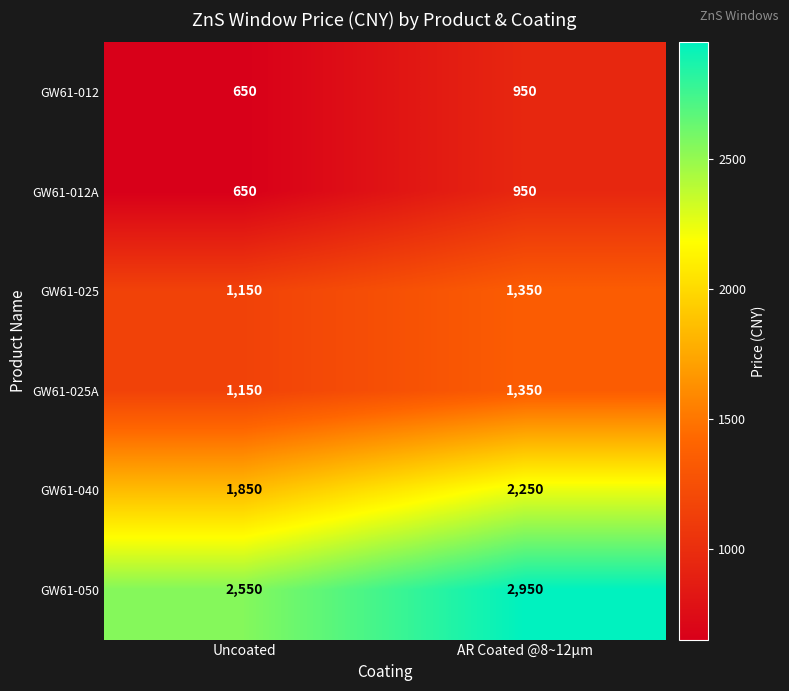

Reading left to right, list all the values displayed in this chart.

GW61-012: Uncoated=650	AR Coated @8~12µm=950
GW61-012A: Uncoated=650	AR Coated @8~12µm=950
GW61-025: Uncoated=1150	AR Coated @8~12µm=1350
GW61-025A: Uncoated=1150	AR Coated @8~12µm=1350
GW61-040: Uncoated=1850	AR Coated @8~12µm=2250
GW61-050: Uncoated=2550	AR Coated @8~12µm=2950